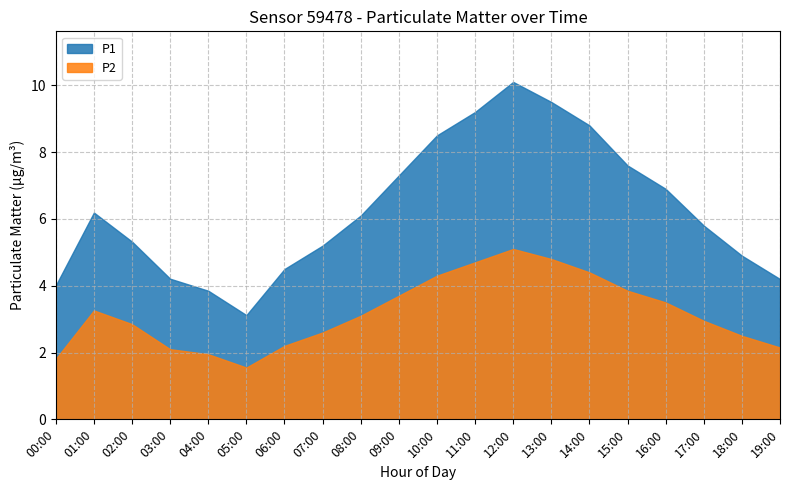

What is the difference between the second highest and minimum values in the P1 series?

6.4